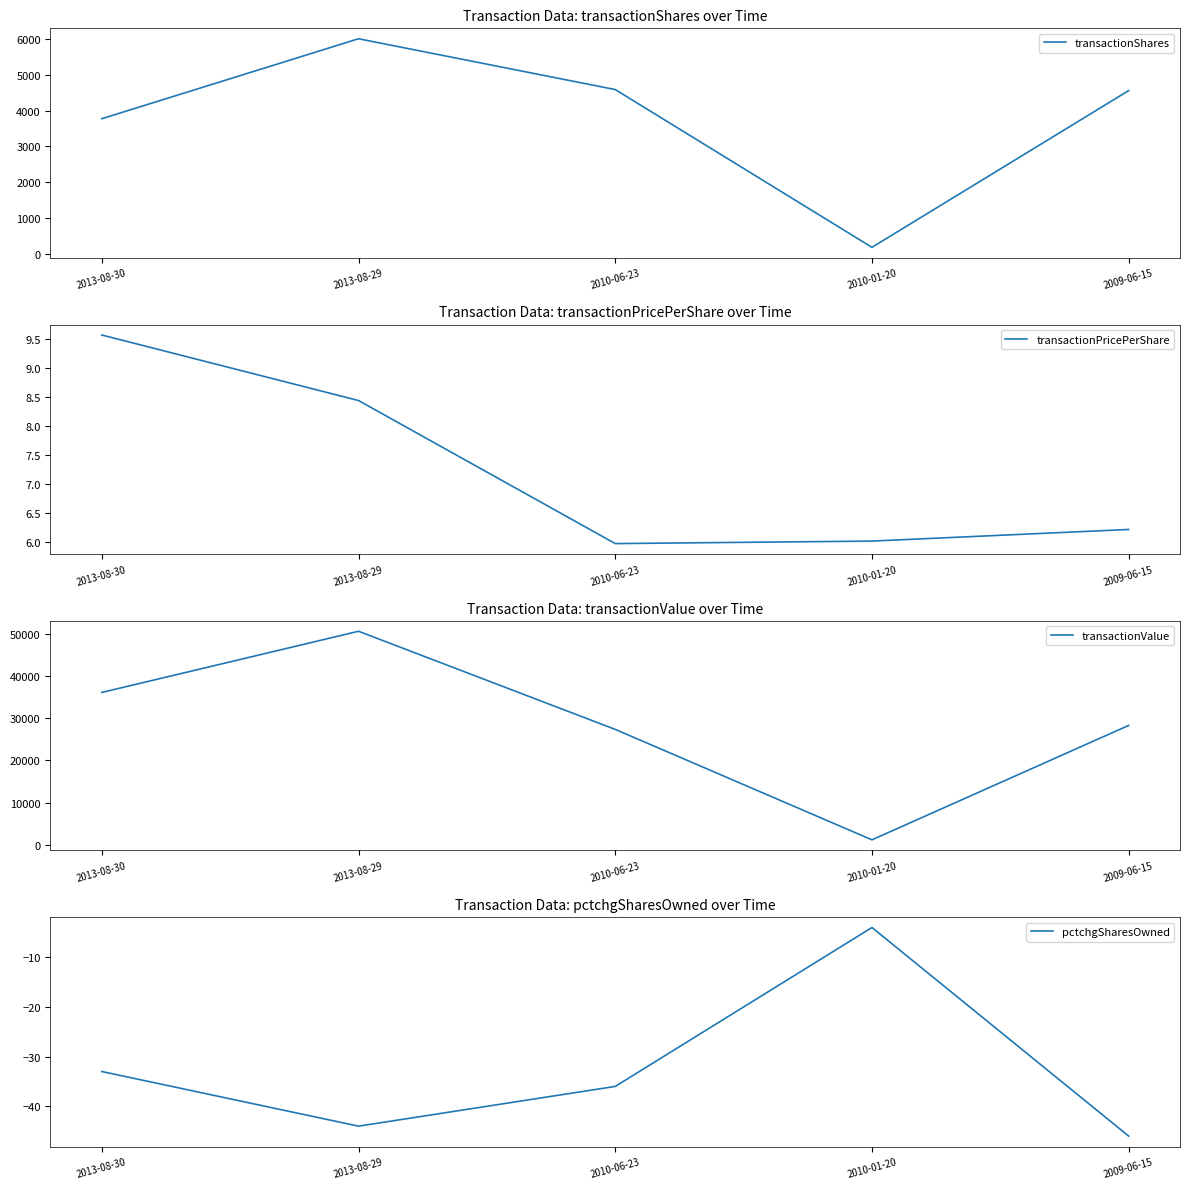

The value of transactionValue at 2009-06-15 is 47968.3. True or false?

False